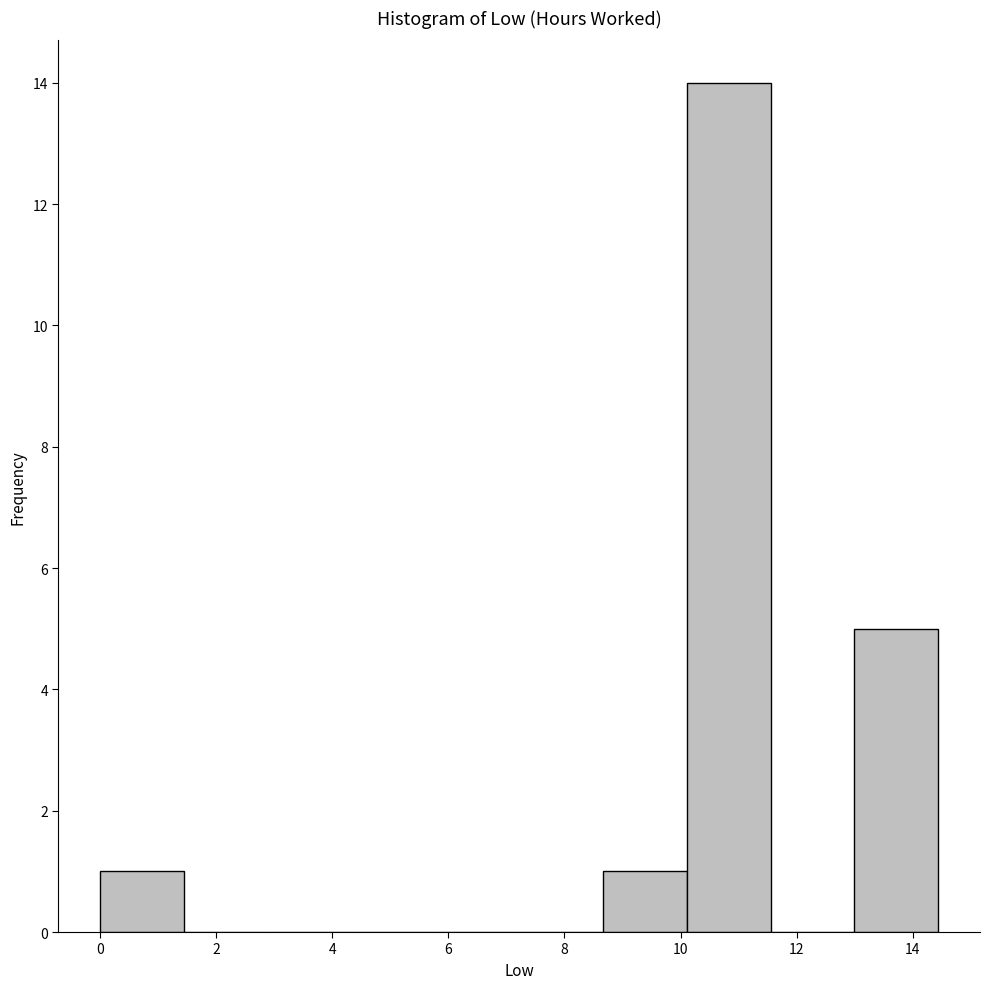

How tall is the bar that spans 13.0 to 14.4 on the x-axis? Neither the bar edges nor the heights are printed on the chart, so give them approximately, as read against the axes.

5